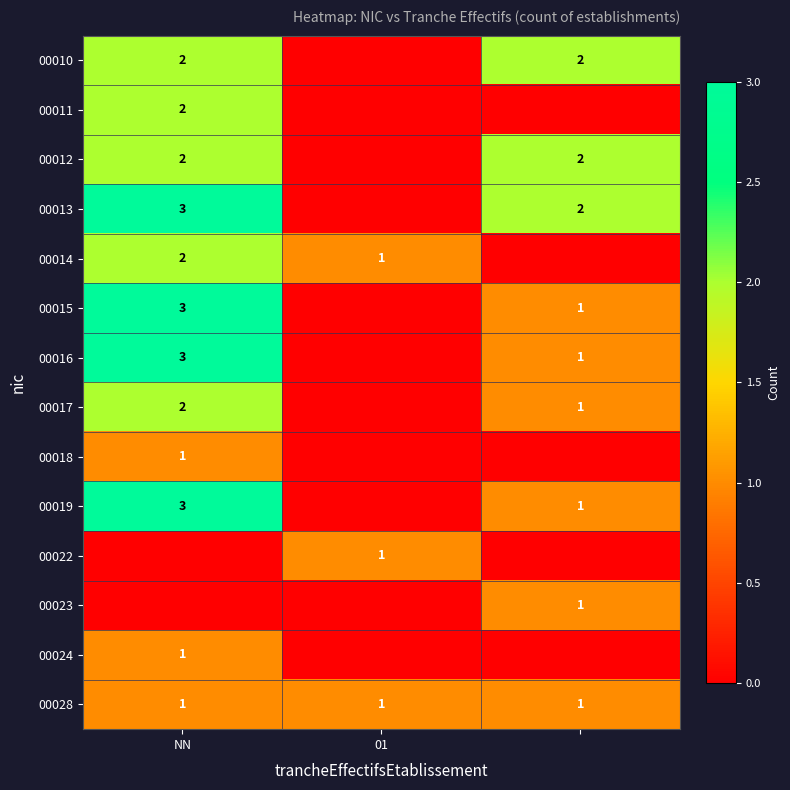

True or false: 00014 has a value of 1 at NN.

False